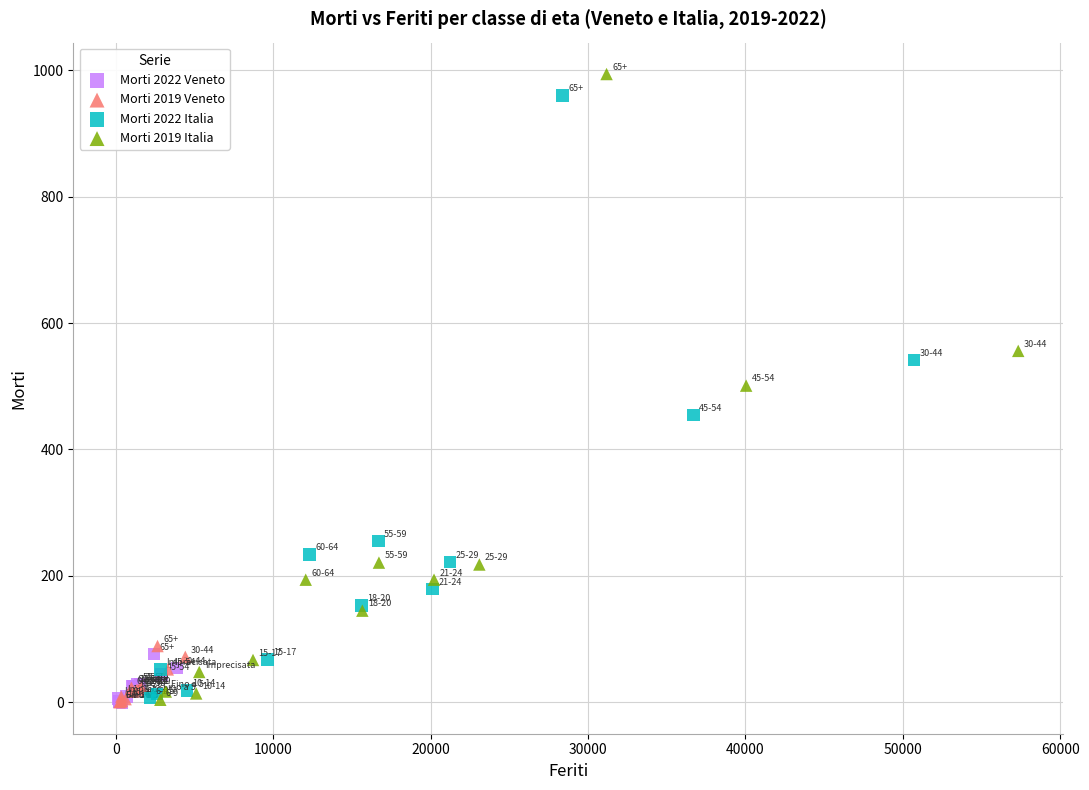

Which series has the widest spread of Y values?

Morti 2019 Italia